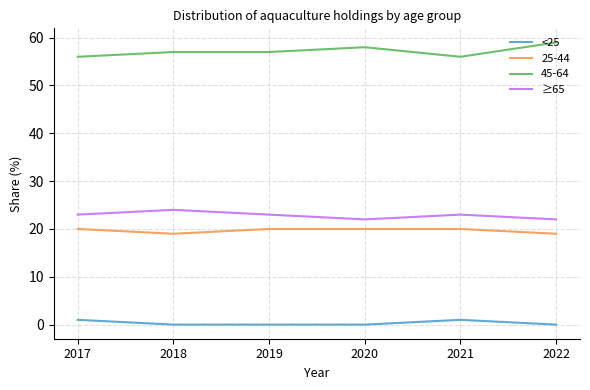

True or false: ≥65 and <25 intersect in this chart.

False